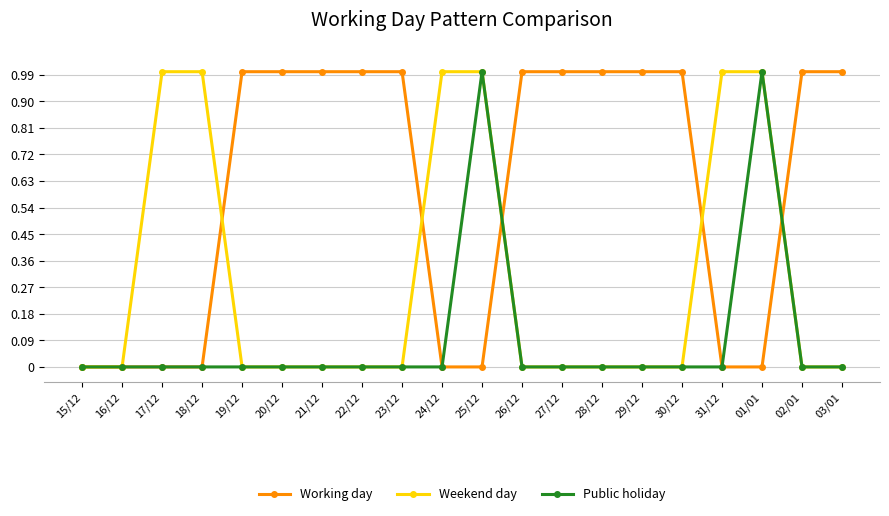

Between 15/12 and 17/12, which series saw the biggest shift?

Weekend day